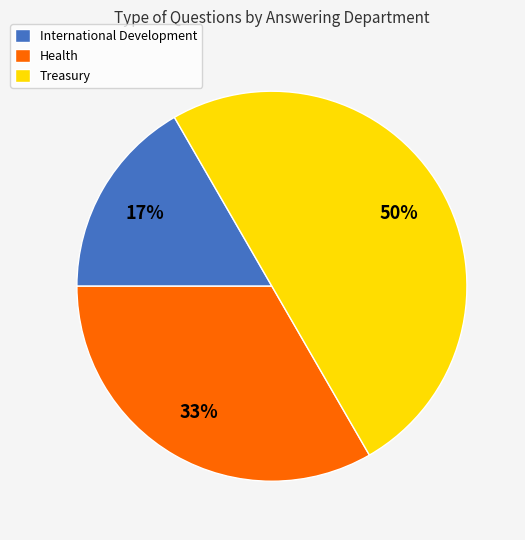

Between Health and International Development, which is larger?

Health